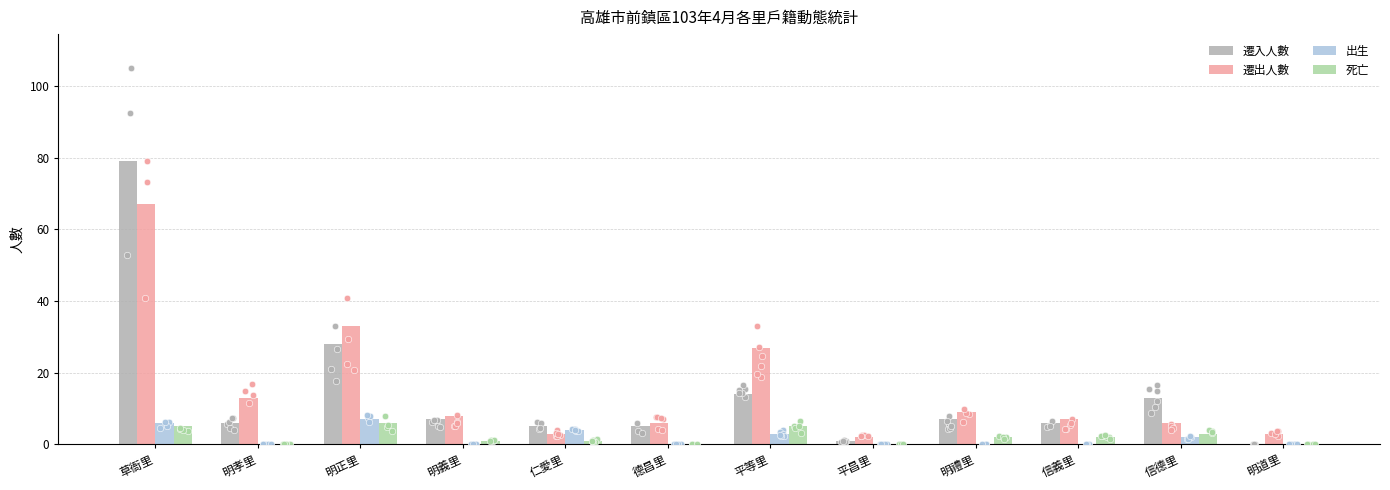

At which category is the sum across all series the highest?

草衙里